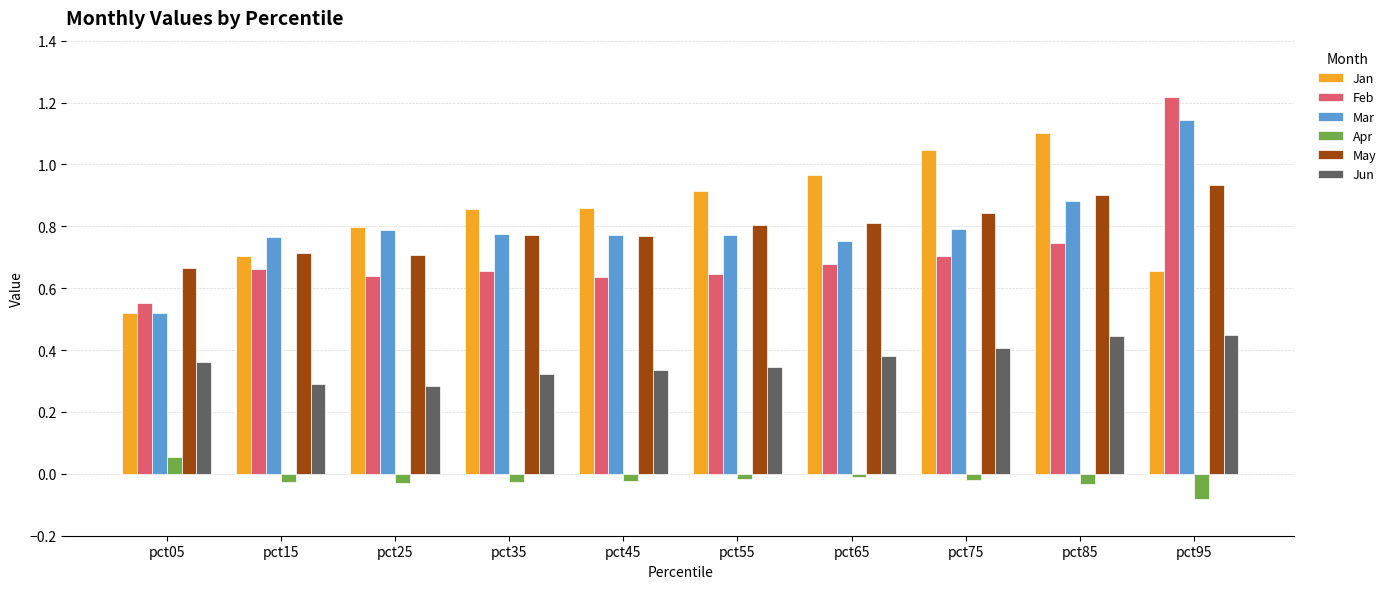

True or false: Mar has a value of 0.8 at pct25.

True